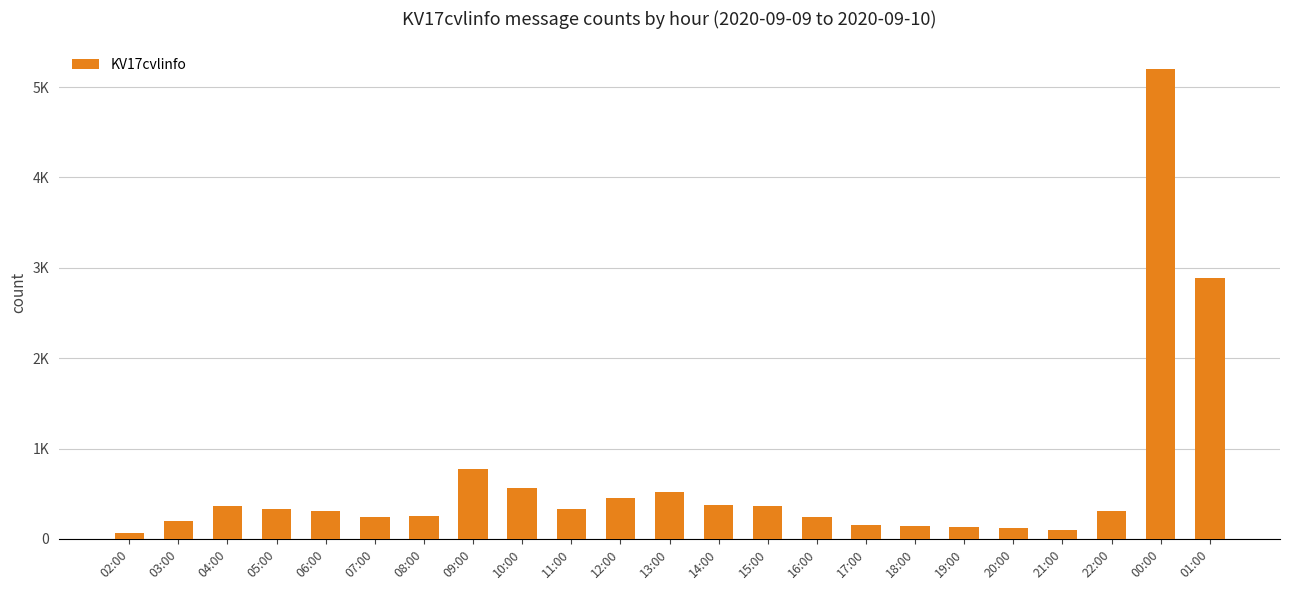

Are the bars horizontal?

No